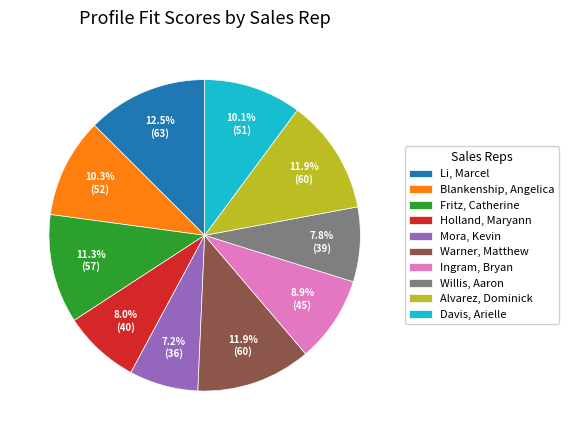

Between Li, Marcel and Warner, Matthew, which is larger?

Li, Marcel